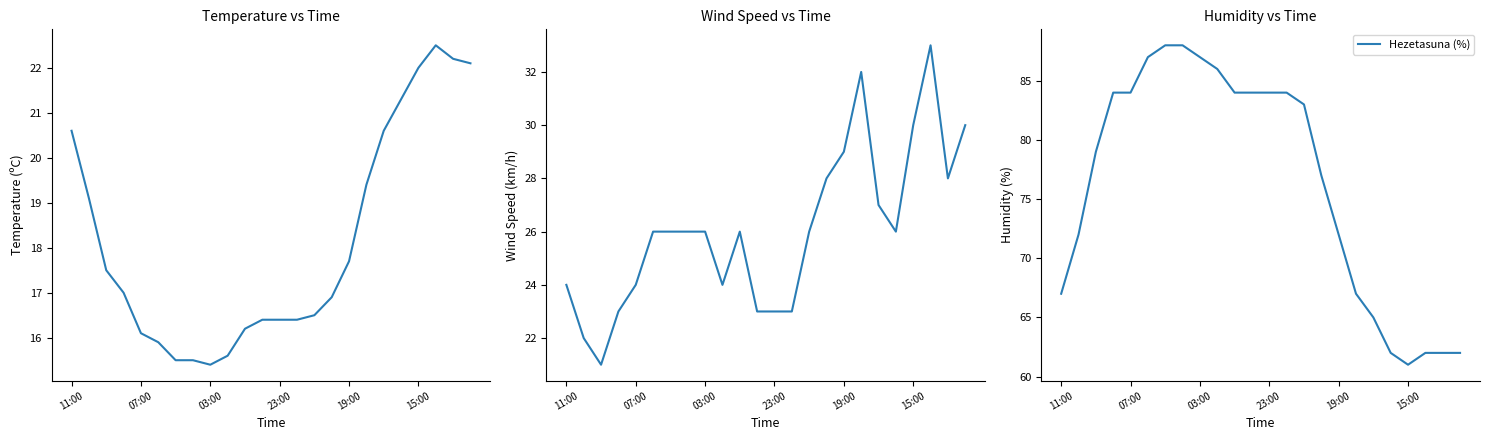

At which category is the sum across all series the highest?

6